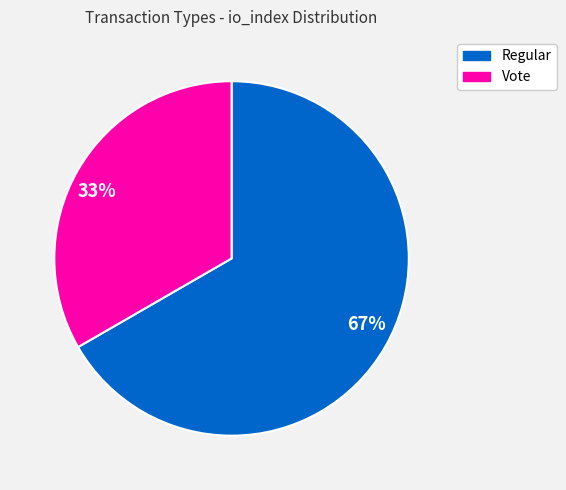

True or false: 67% accounts for 67% of the total.

True